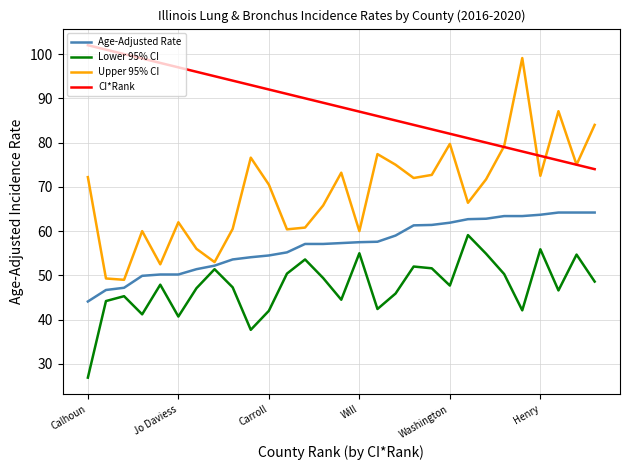

Which series has the largest total across all categories?

CI*Rank